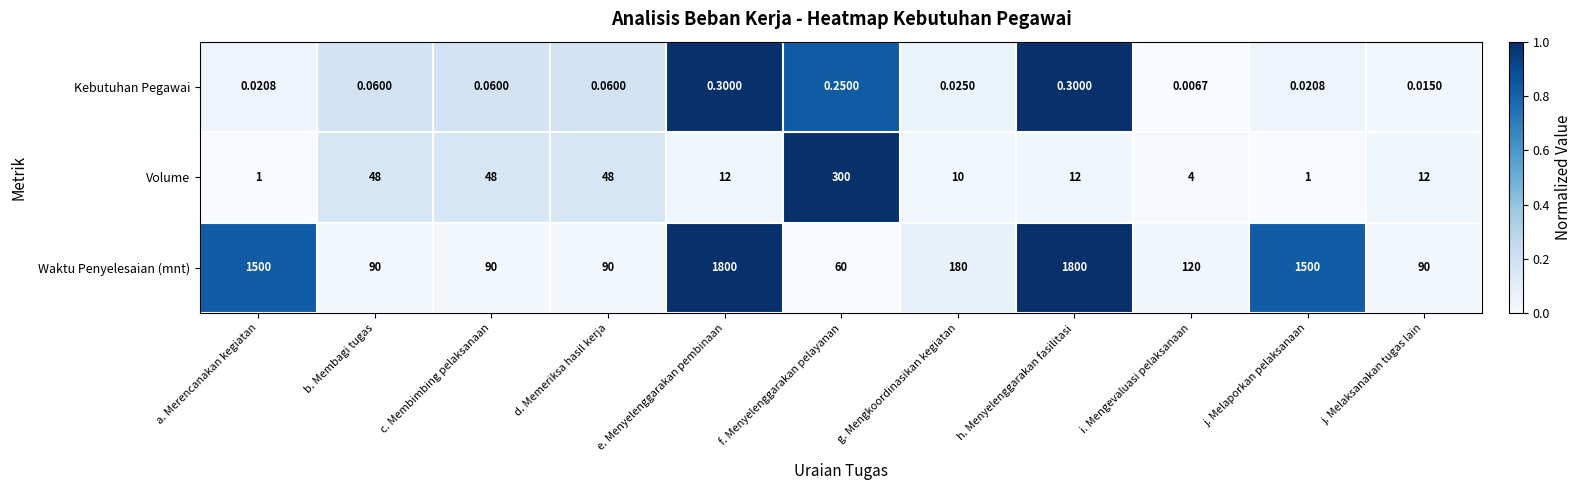

Which series has the largest range (max minus min)?

Waktu Penyelesaian (mnt)